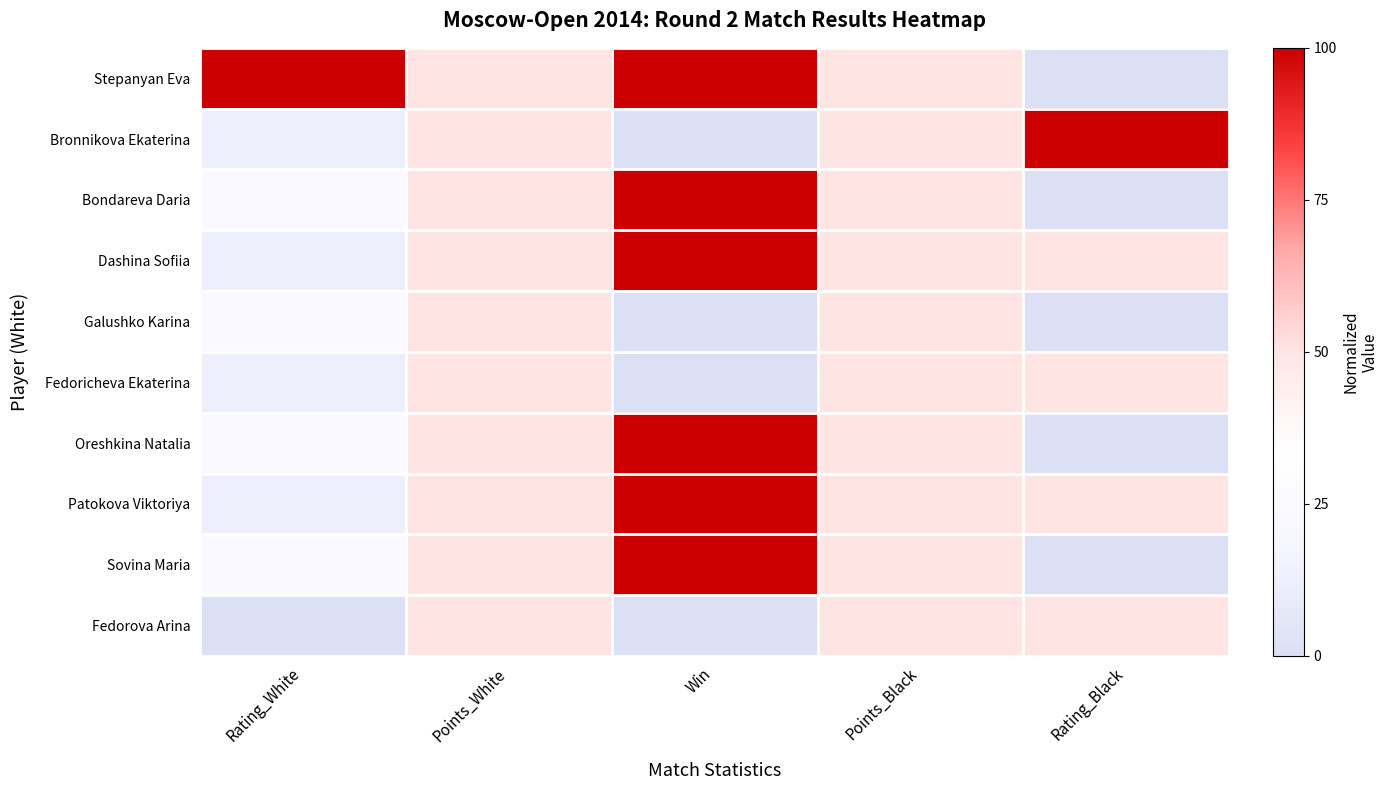

How many categories are shown in the chart?

5